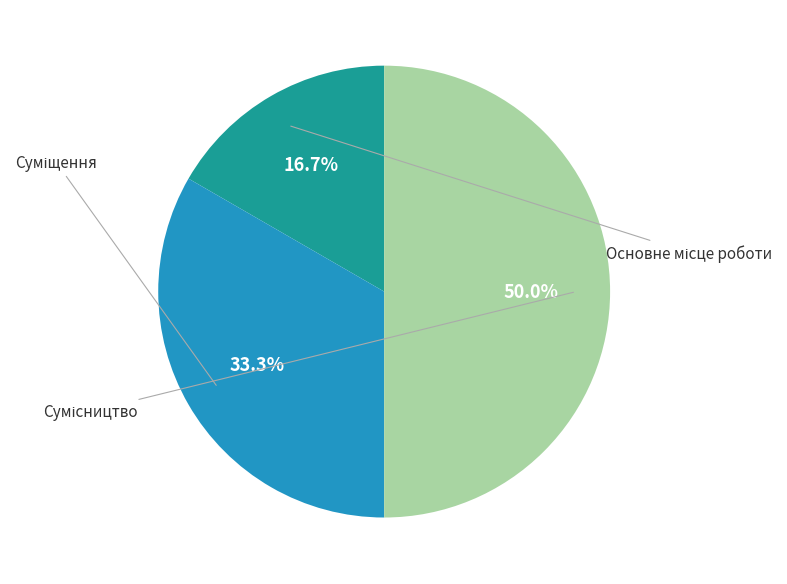

Count the number of slices in the pie.

3